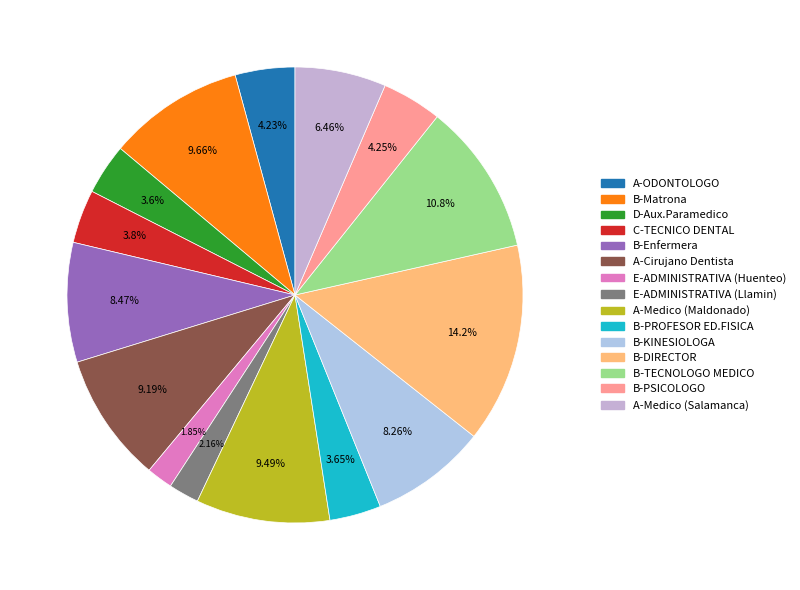

To the nearest percent, what is the difference between the largest and smallest slice percentages?

12%